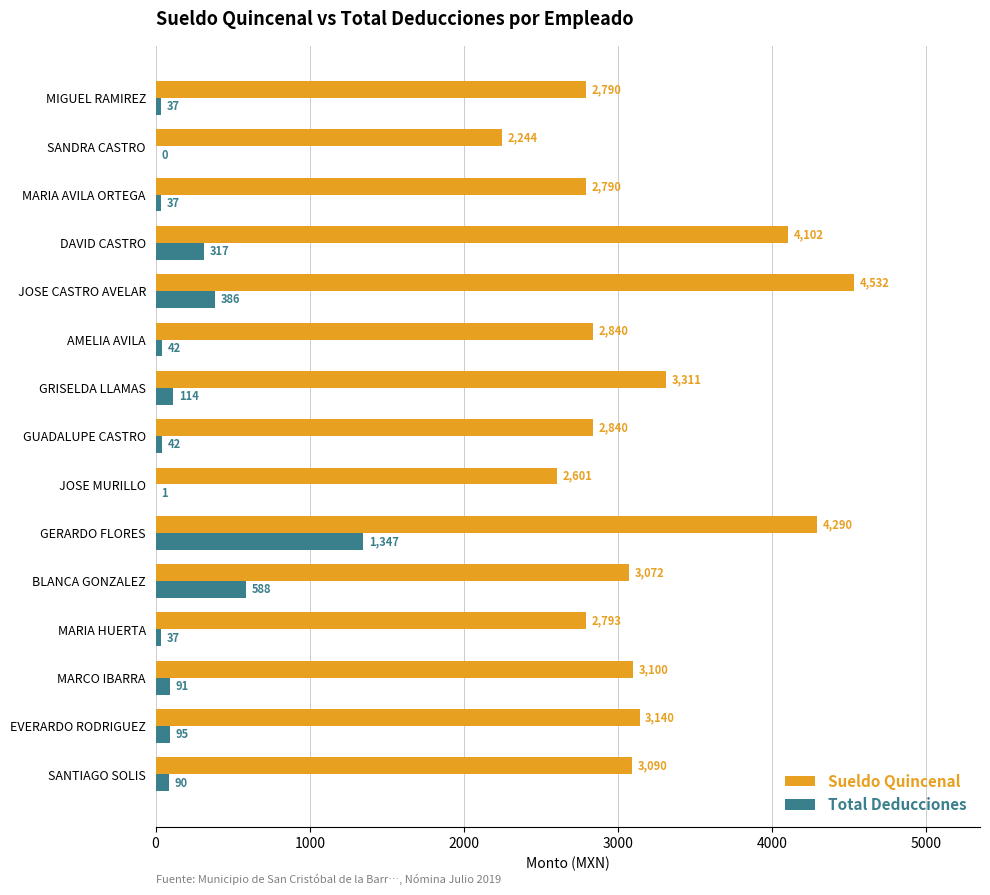

Which series has the largest total across all categories?

Sueldo Quincenal